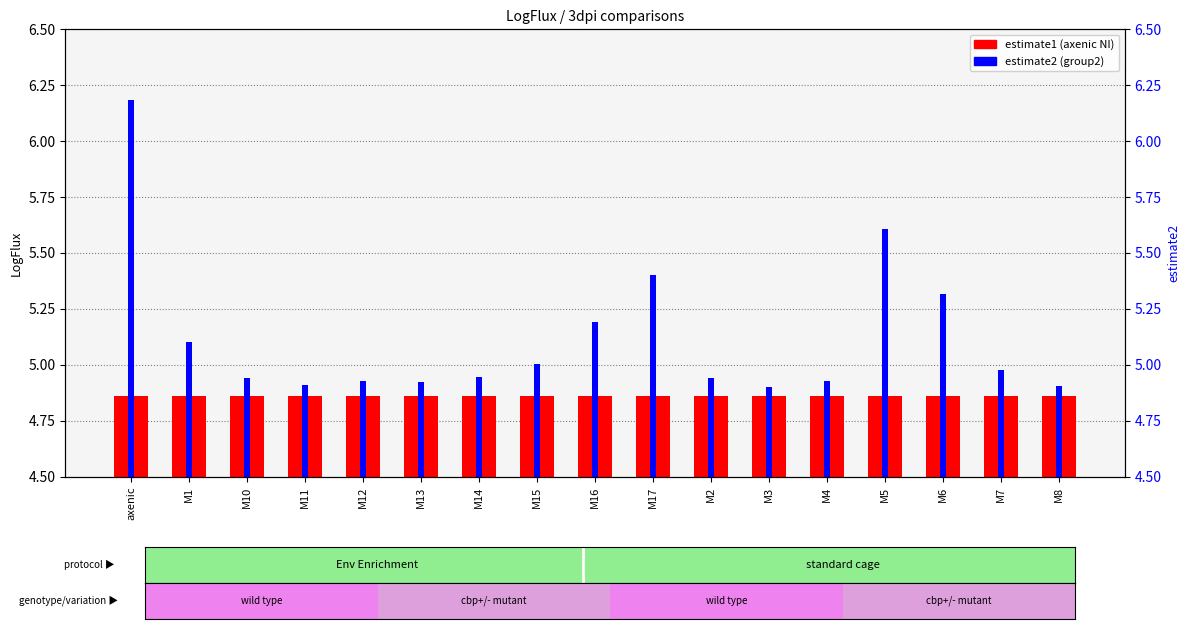

What value does the estimate2 (3dpi) series have at M5?

5.6